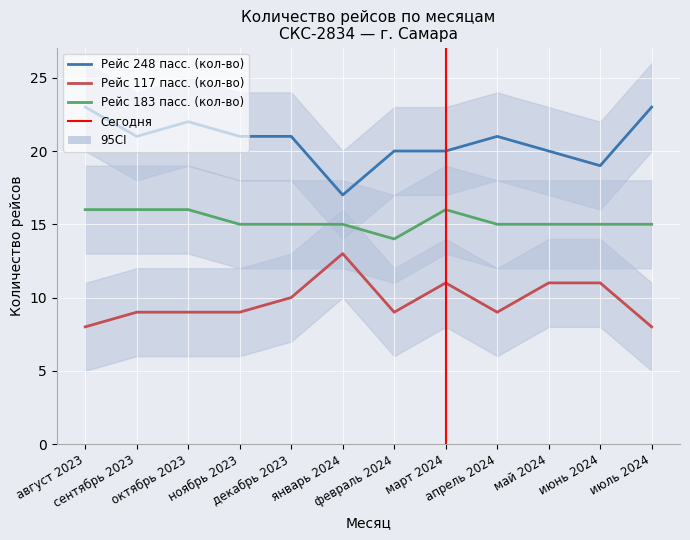

True or false: Рейс 183 пасс. (кол-во) and Рейс 117 пасс. (кол-во) cross at least once.

False